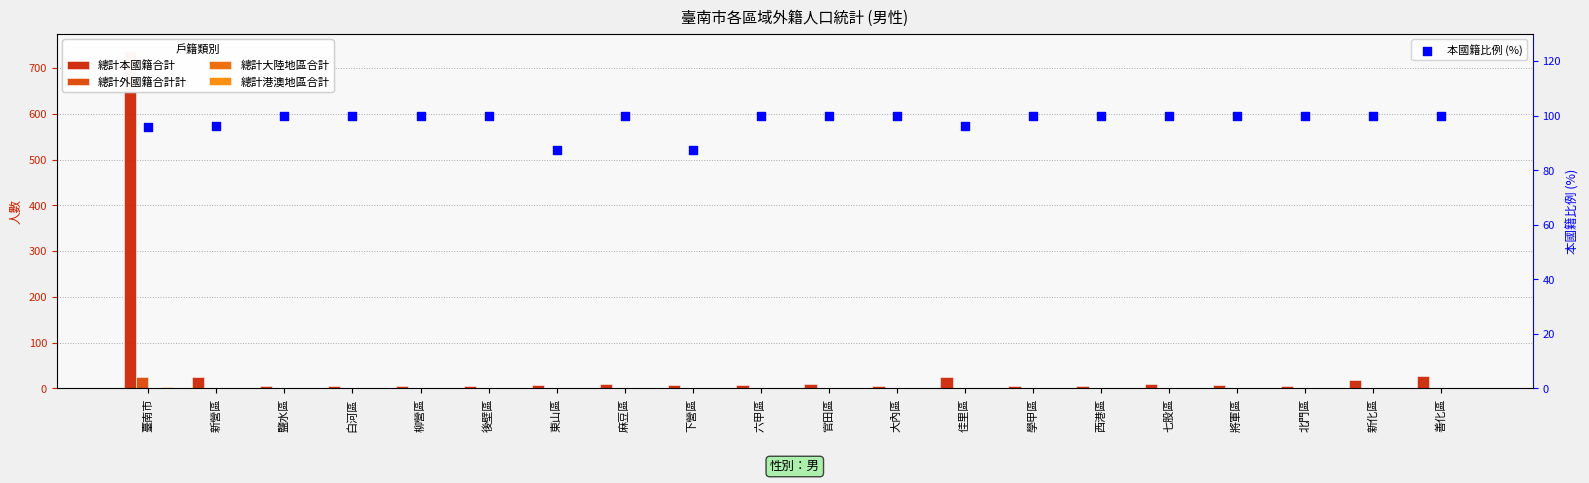

Is the value of 總計大陸地區合計 at 善化區 greater than the value of 總計本國籍合計 at 東山區?

No